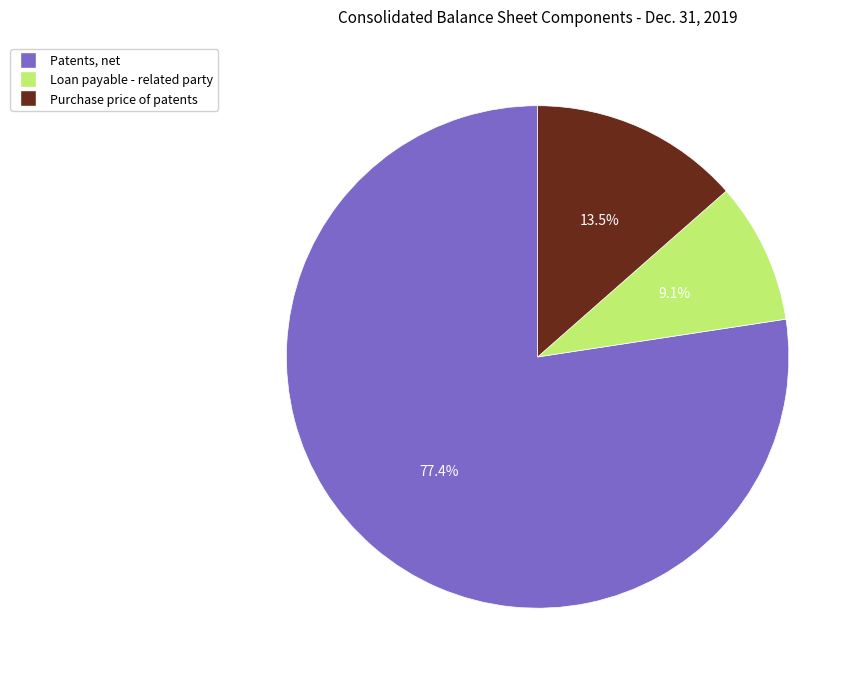

What is the smallest slice in the pie chart?

Loan payable - related party